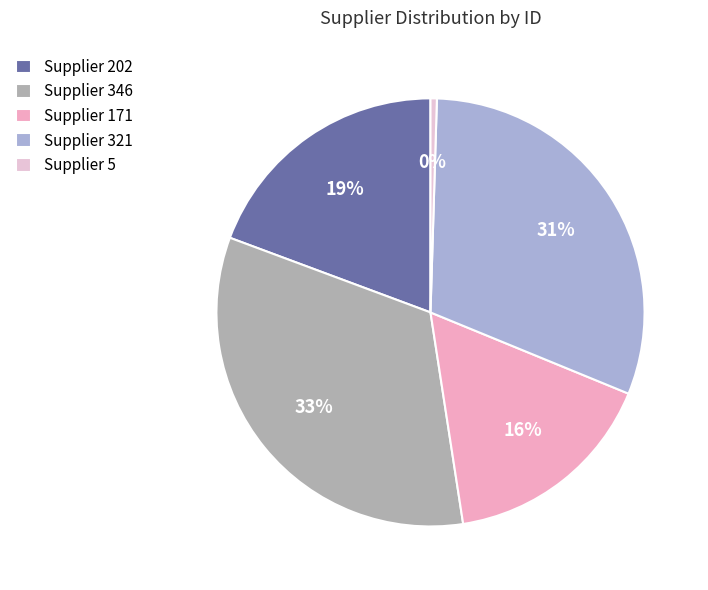

How many segments does this pie chart have?

5